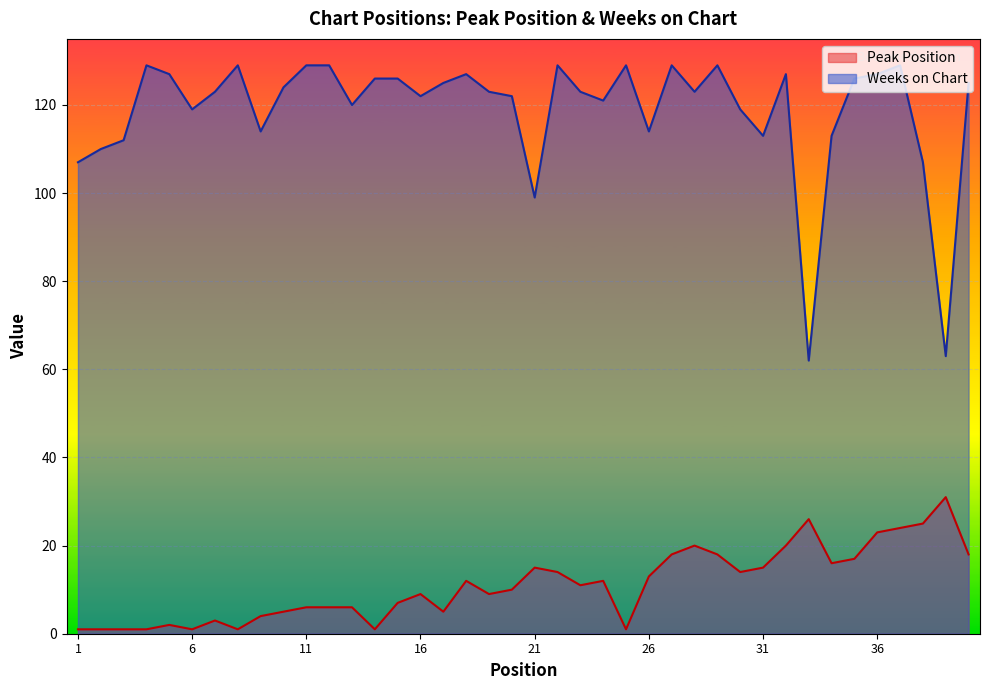

The Peak Position series shows 20 at 28. True or false?

True